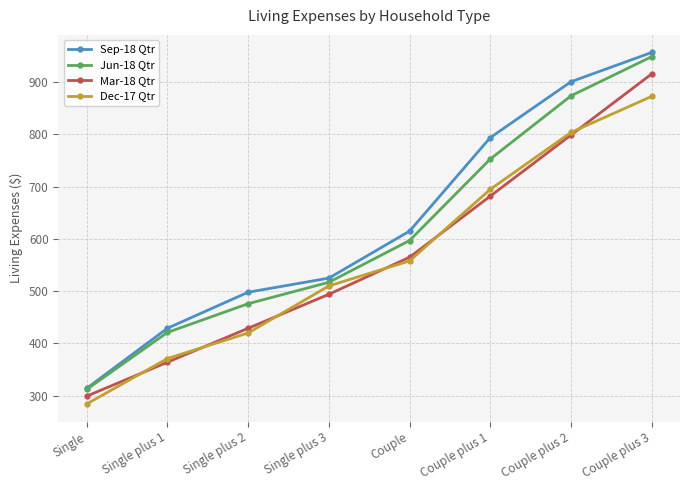

What is the smallest value displayed?

284